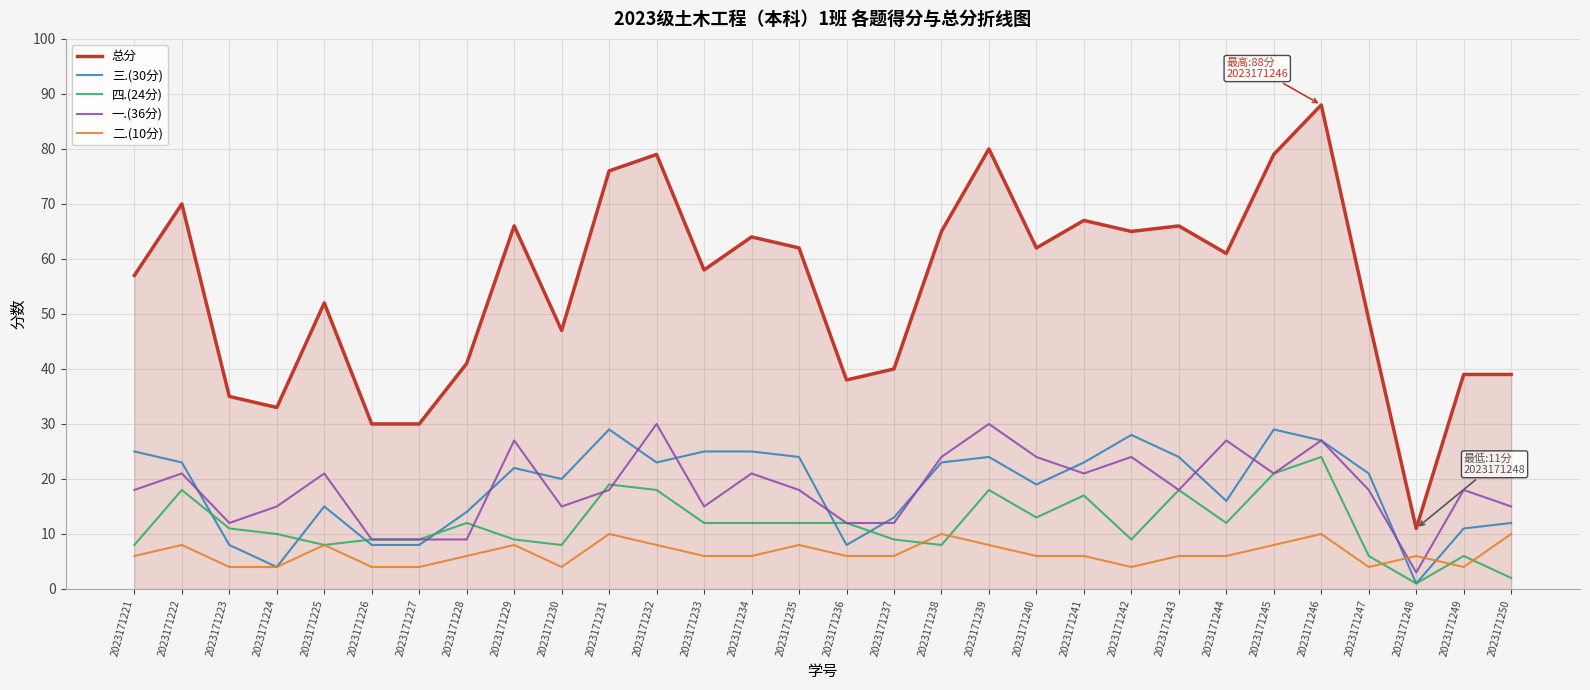

At which category is the sum across all series the highest?

2023171246